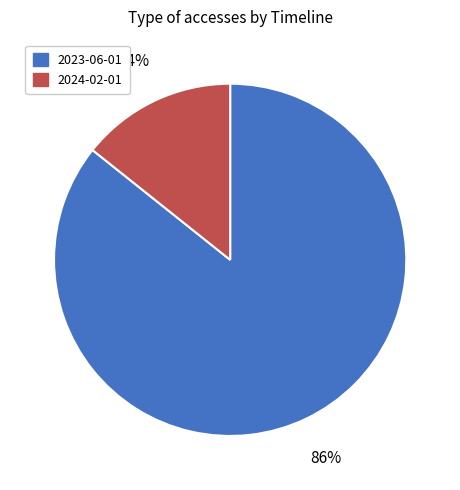

Count the number of slices in the pie.

2